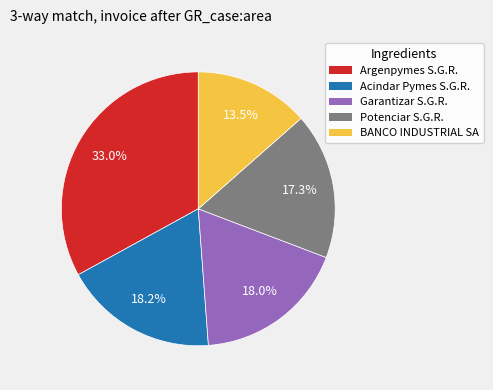

Does any single category account for the majority?

No